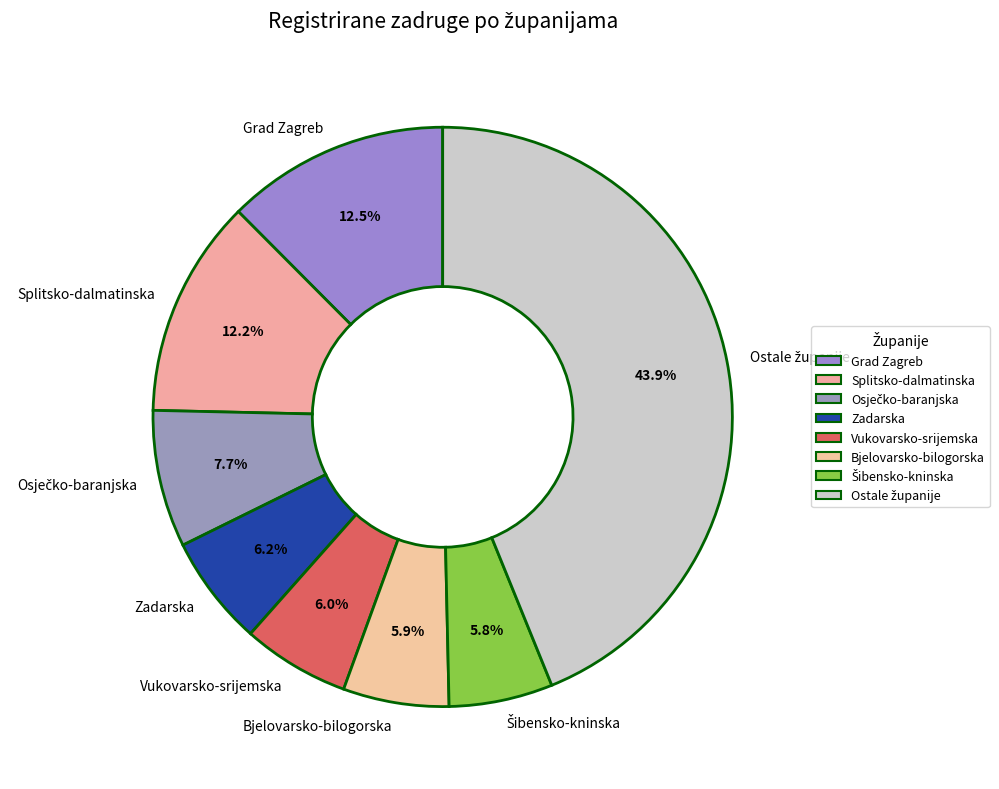

Is there a majority slice in this chart?

No